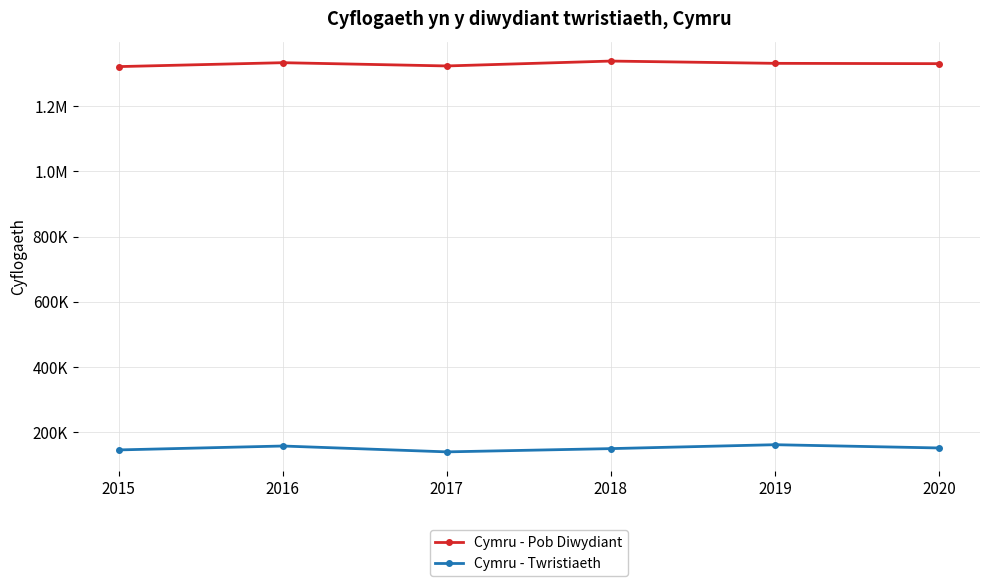

Which category has the lowest value across all series?

2017